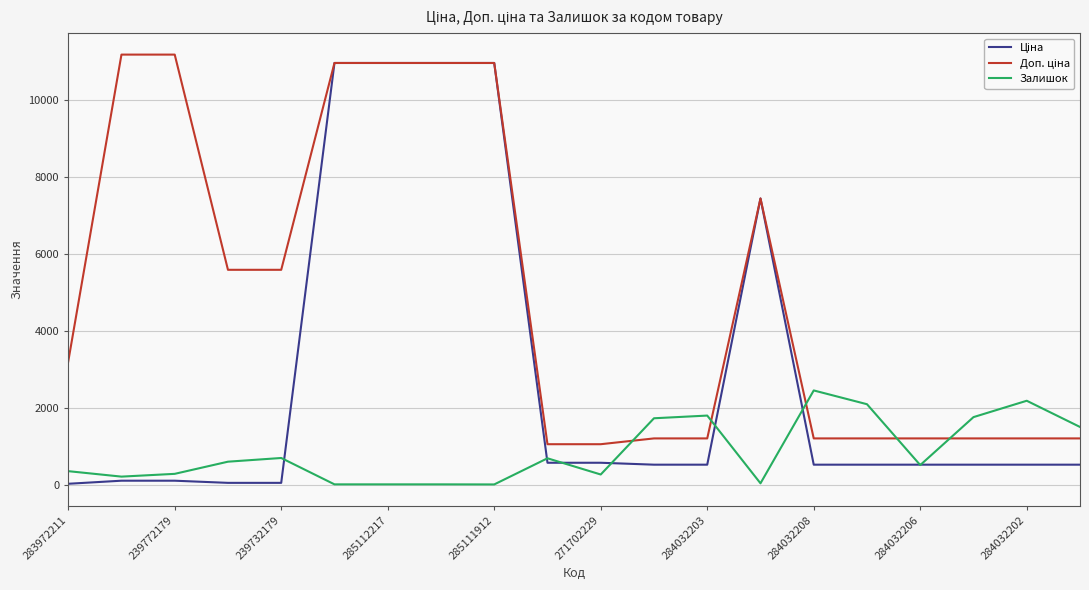

What is the maximum value shown in the chart?

11182.0